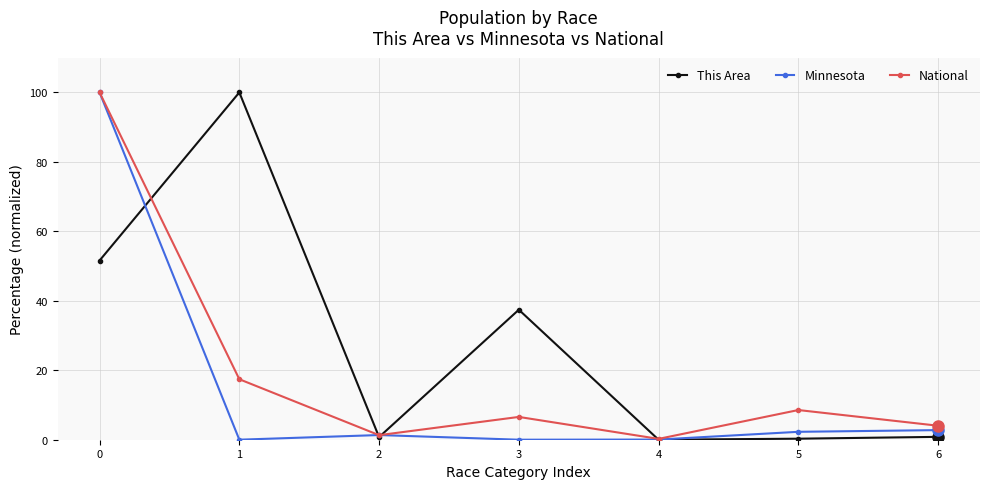

Is it true that Minnesota equals 0.0 at 4?

True